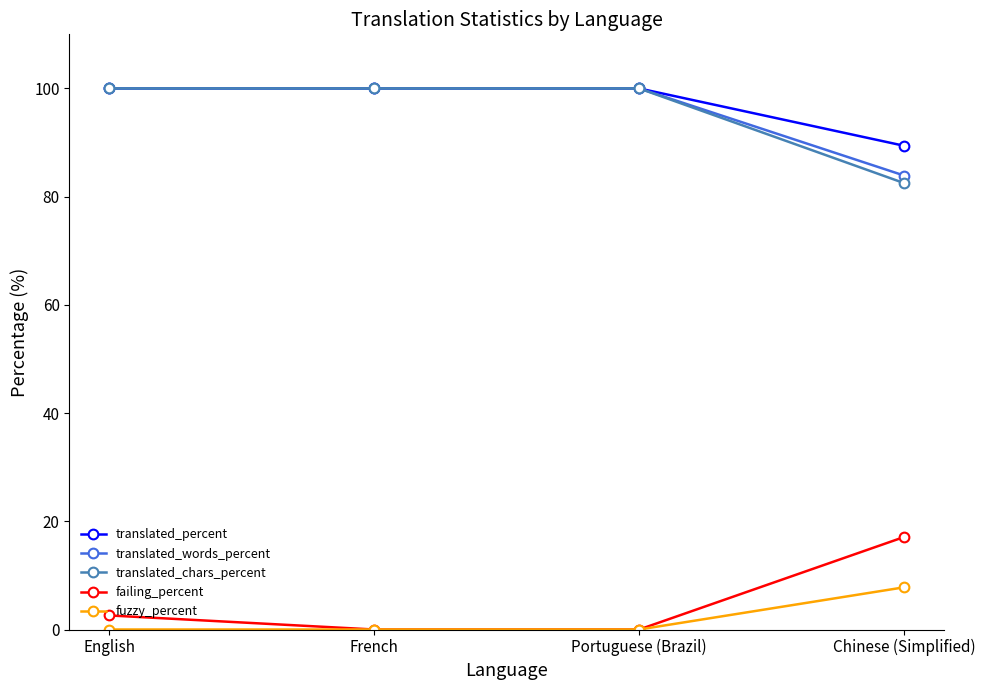

At how many categories does at least one series exceed 31?

4